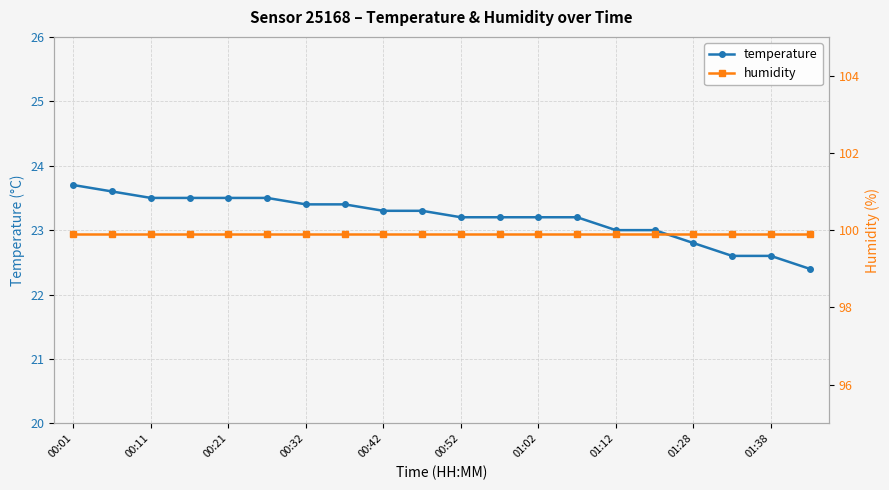

Where is humidity nearest to the value 99?

00:01